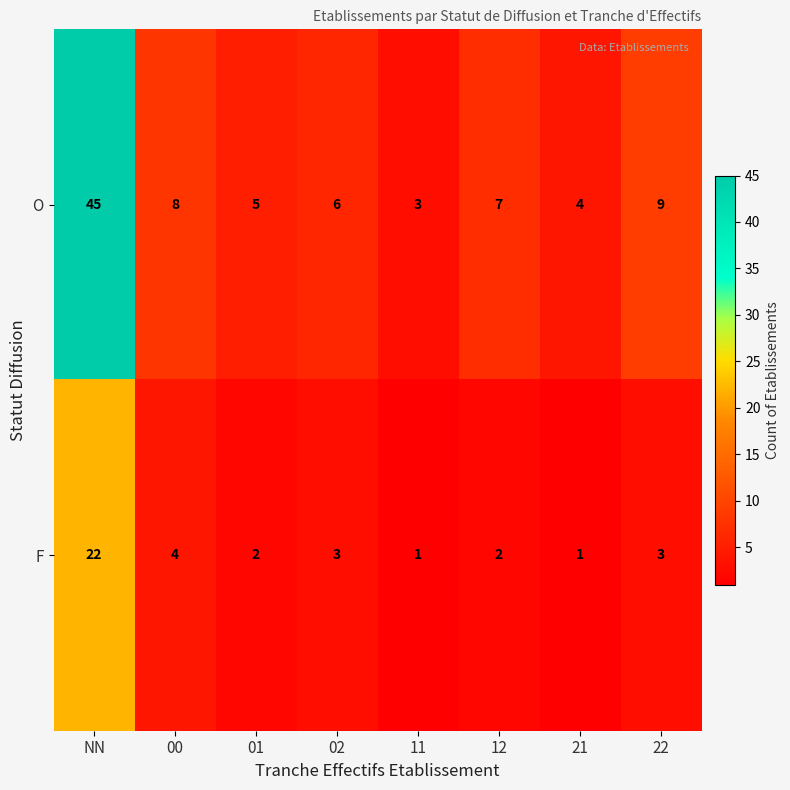

True or false: F has a value of 0 at 11.

False